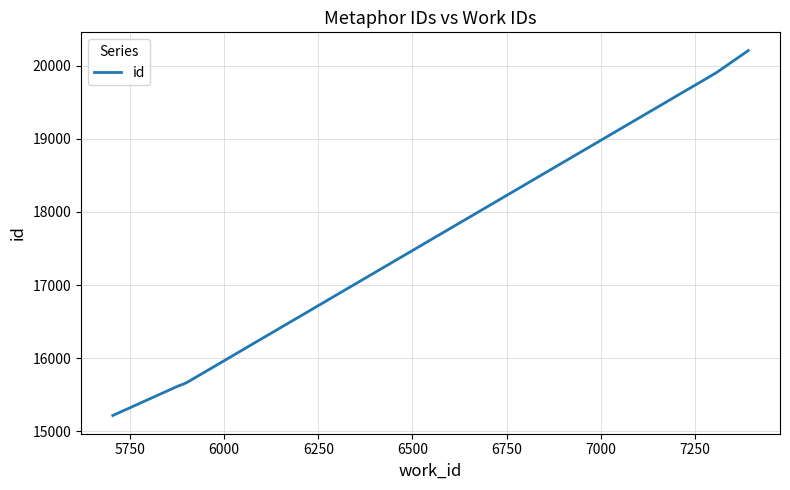

Does the chart display data point markers on the line(s)?

No